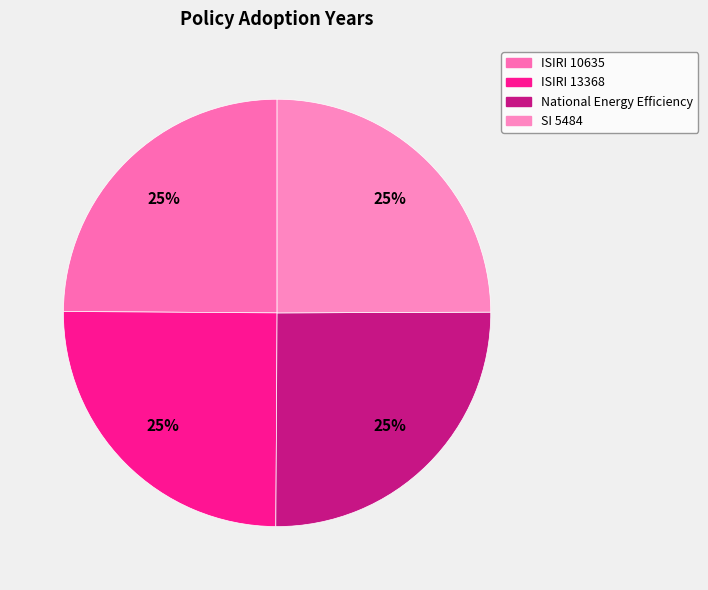

Combined, what portion of the pie is National Energy Efficiency and ISIRI 10635?

50.0%